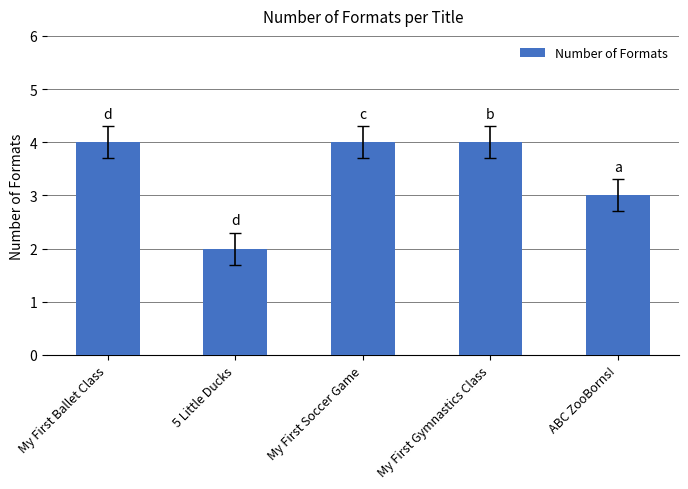

What is the maximum value shown in the chart?

4